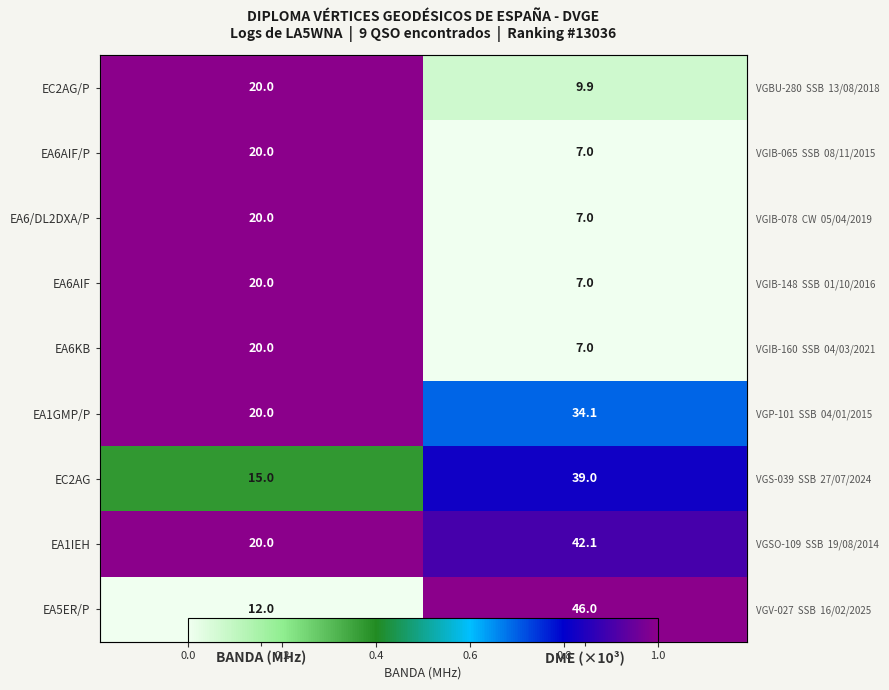

At BANDA (MHz), list the series in order from largest to smallest.

EC2AG/P, EA6AIF/P, EA6/DL2DXA/P, EA6AIF, EA6KB, EA1GMP/P, EA1IEH, EC2AG, EA5ER/P